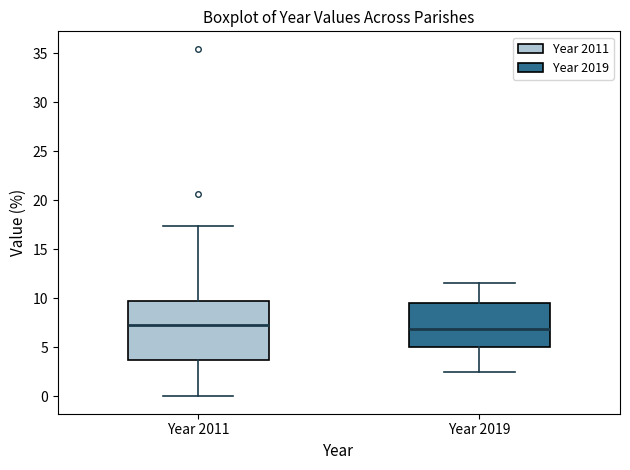

Where does the upper whisker of the box for Year 2011 end on the y-axis? The values are not printed on the chart, so give them approximately, as read against the axis.

17.5